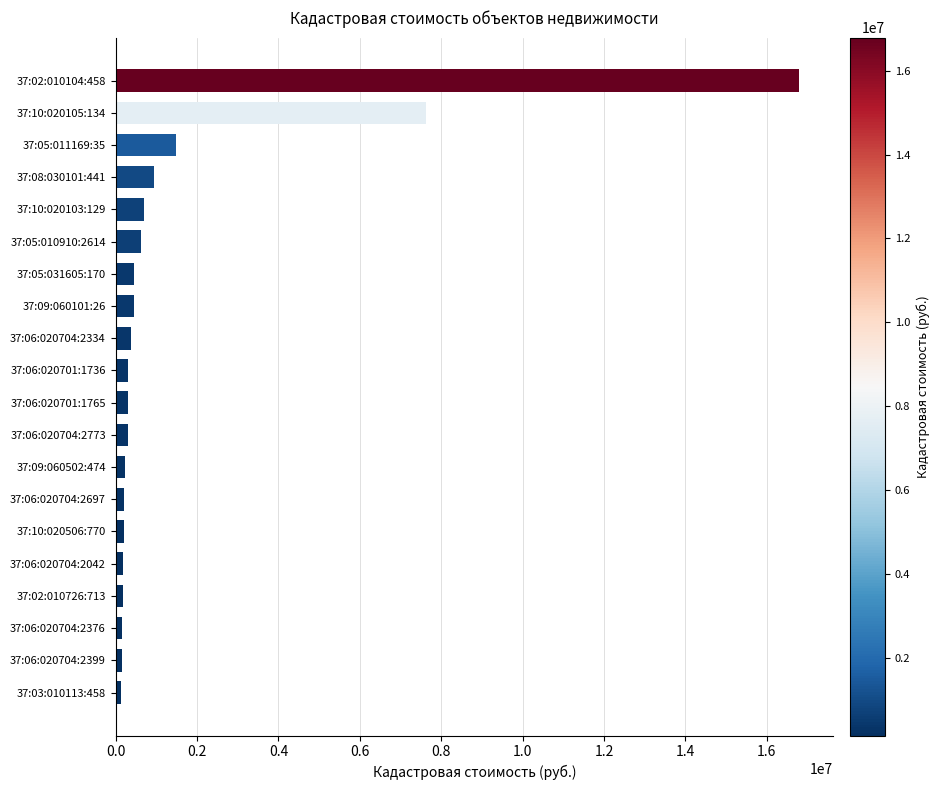

Where is the data nearest to the value 8464977?

37:10:020105:134